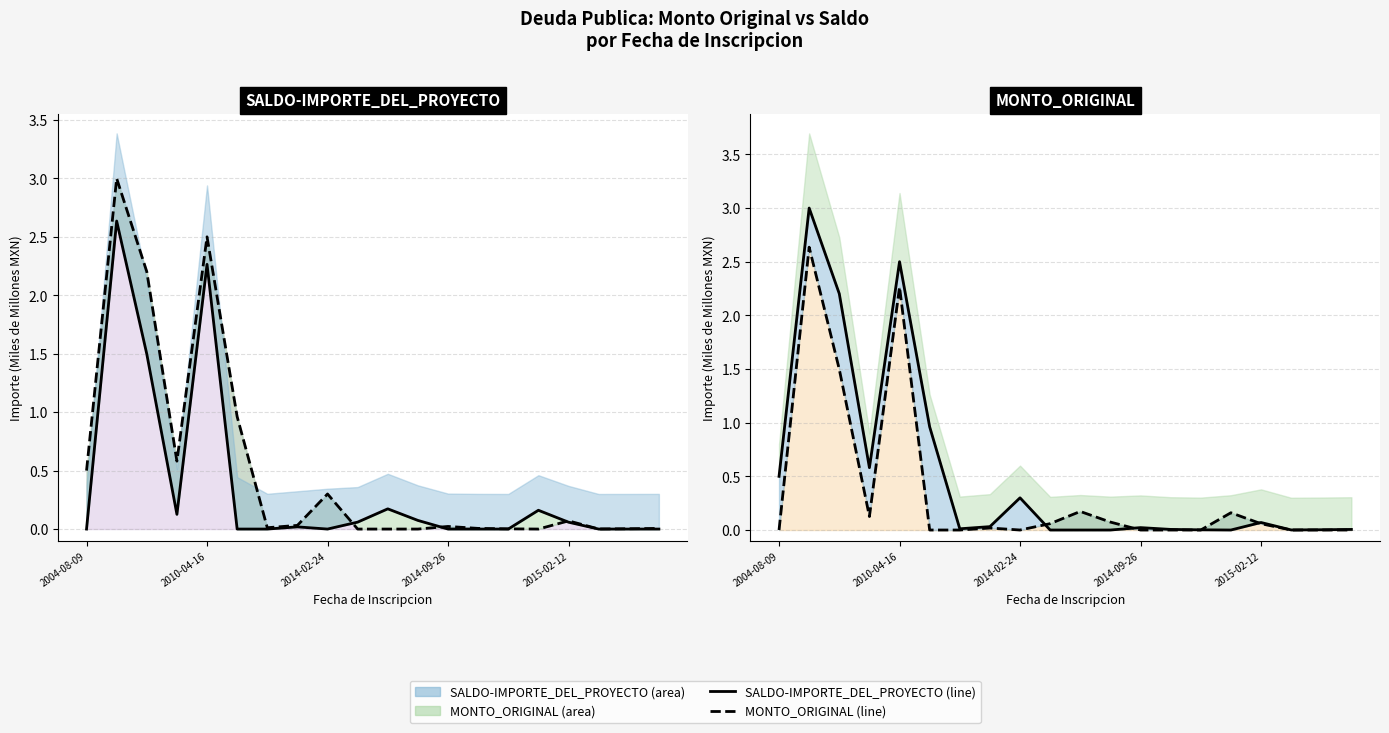

How many intersections are there between MONTO_ORIGINAL and SALDO-IMPORTE_DEL_PROYECTO?

4